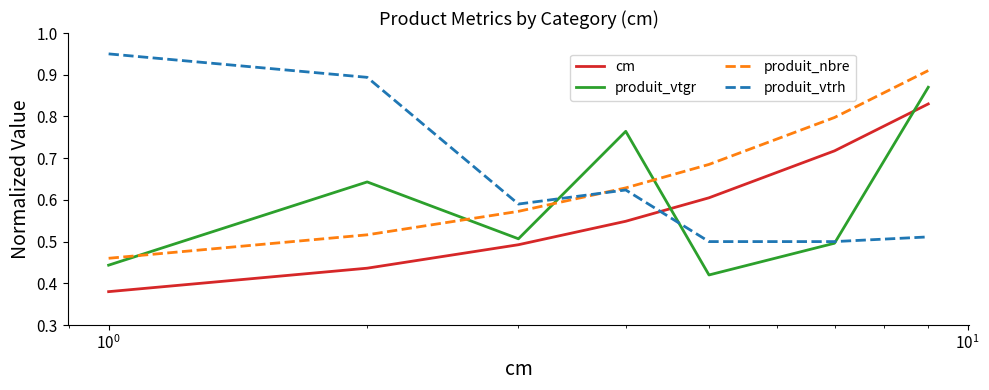

List the series in order of their peak value, highest first.

produit_vtrh, produit_nbre, produit_vtgr, cm